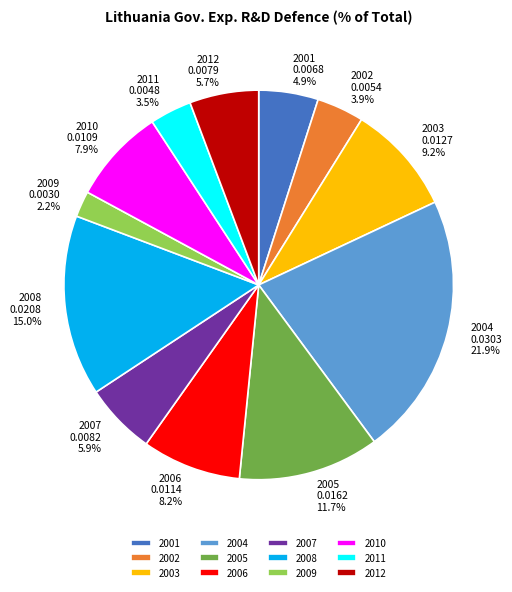

Which category has the smallest portion of the pie?

2009